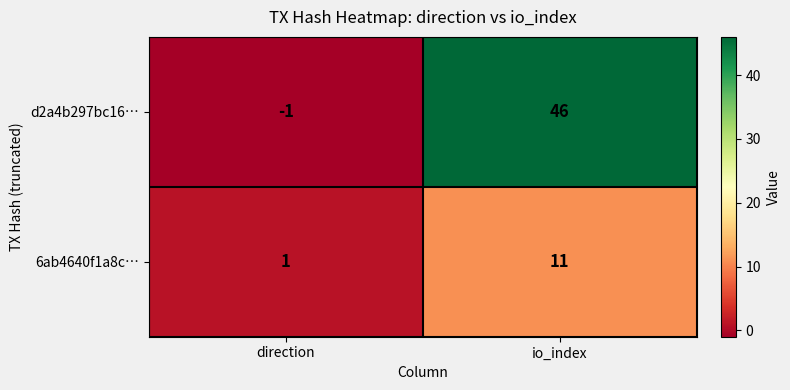

Reading right to left, extract all data points from this chart.

d2a4b297bc16…: 46	-1
6ab4640f1a8c…: 11	1